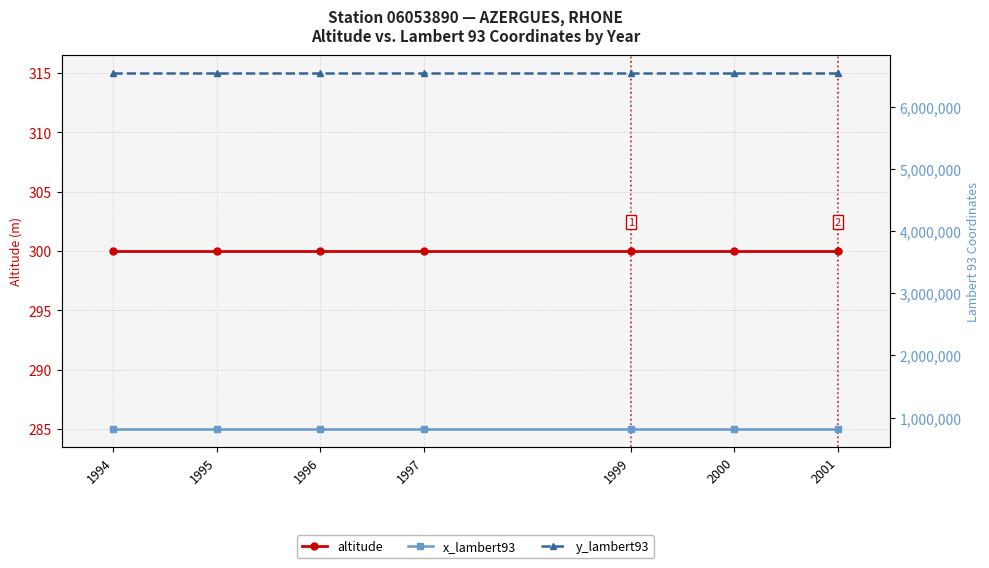

What is the sum of the x_lambert93 values at 2001 and 1996?

1633280